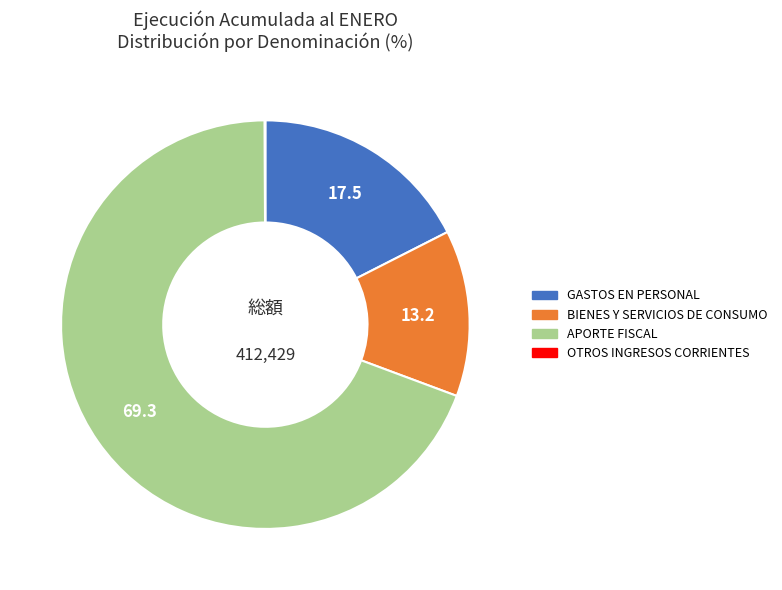

True or false: BIENES Y SERVICIOS DE CONSUMO accounts for 1% of the total.

False